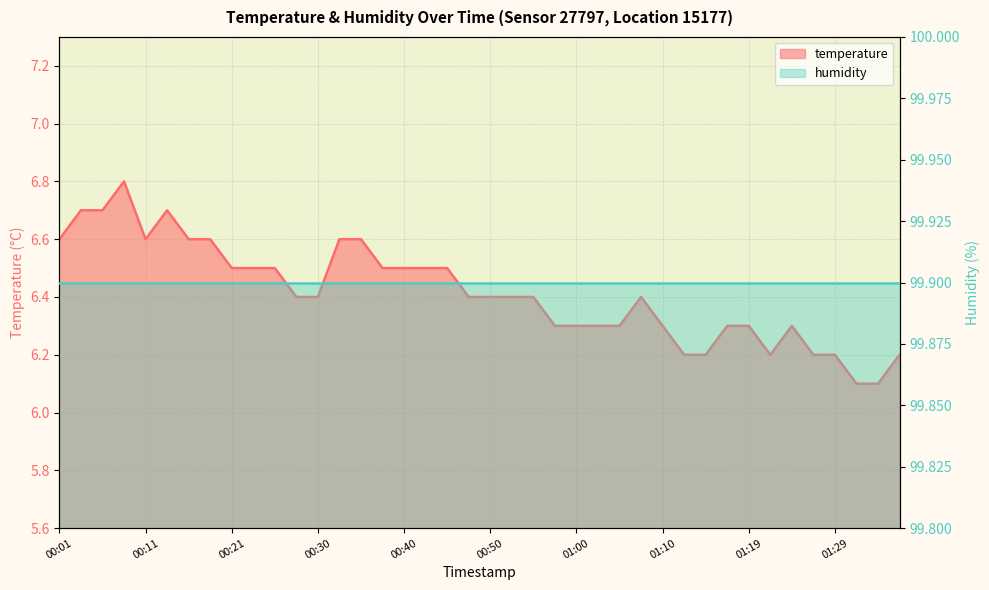

Reading right to left, what are all the values shown in this chart?

6.2	6.1	6.1	6.2	6.2	6.3	6.2	6.3	6.3	6.2	6.2	6.3	6.4	6.3	6.3	6.3	6.3	6.4	6.4	6.4	6.4	6.5	6.5	6.5	6.5	6.6	6.6	6.4	6.4	6.5	6.5	6.5	6.6	6.6	6.7	6.6	6.8	6.7	6.7	6.6